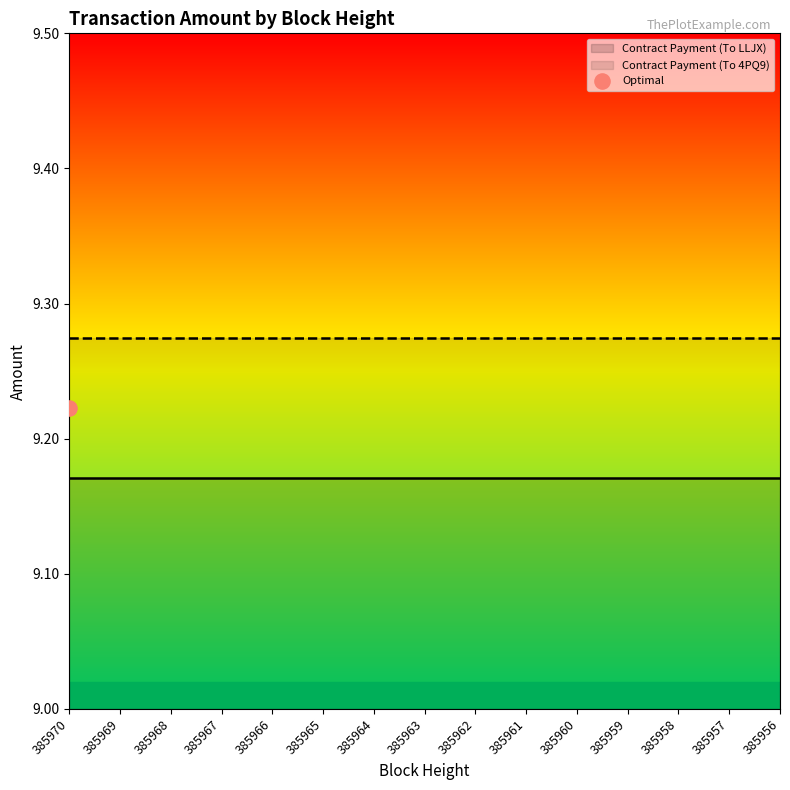

Which series has the largest Y range (max minus min)?

Contract Payment (To LLJX)